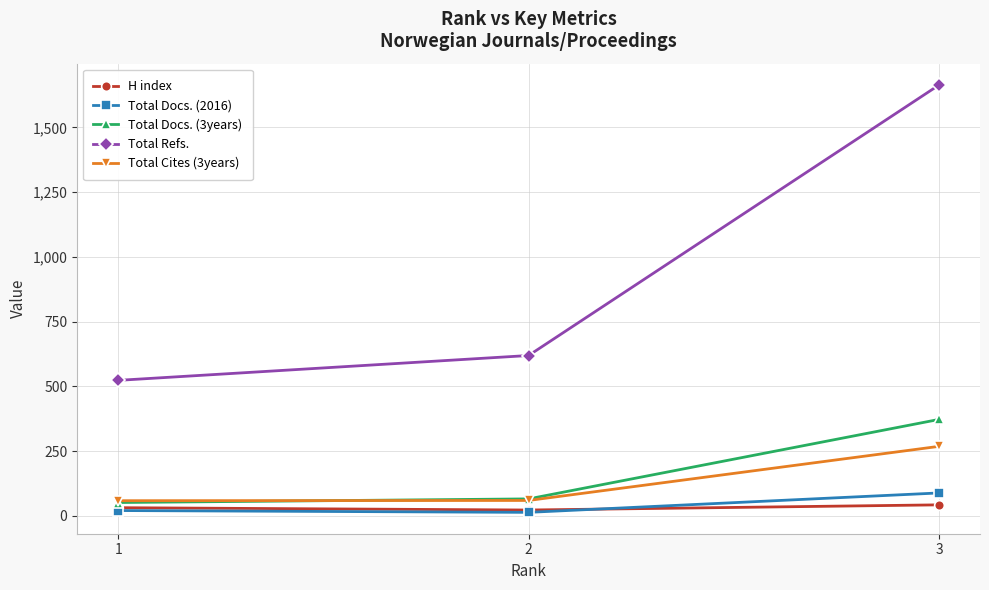

At how many categories does at least one series exceed 348?

3